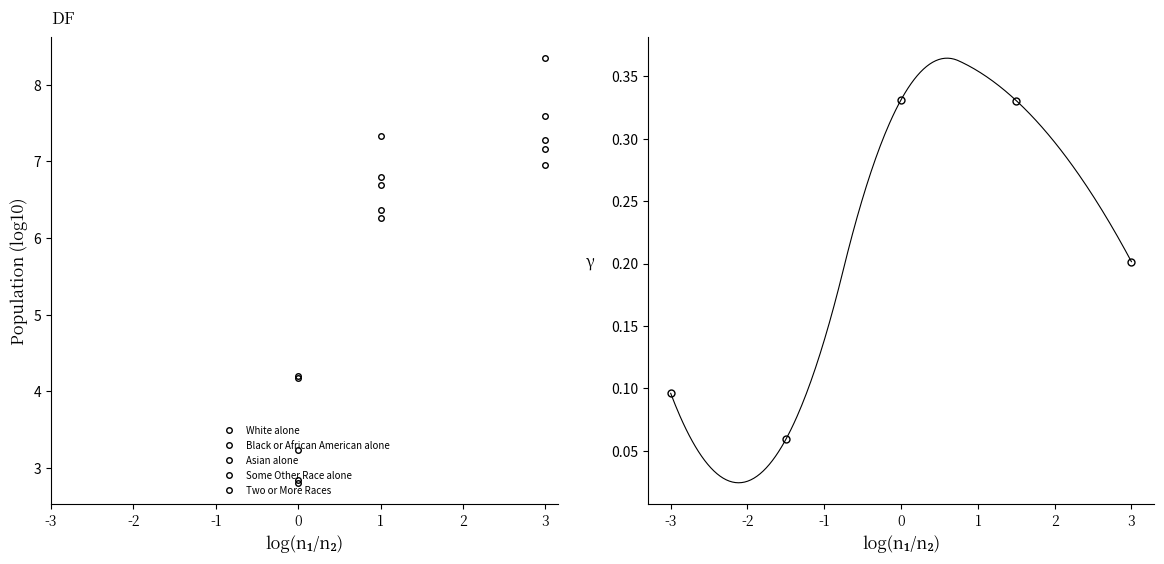

Reading left to right, transcribe all the data shown in this chart.

White alone: 4.2	7.3	8.3
Black or African American alone: 2.8	6.4	7.6
Asian alone: 4.2	6.7	7.2
Some Other Race alone: 2.8	6.8	7.3
Two or More Races: 3.2	6.3	7.0